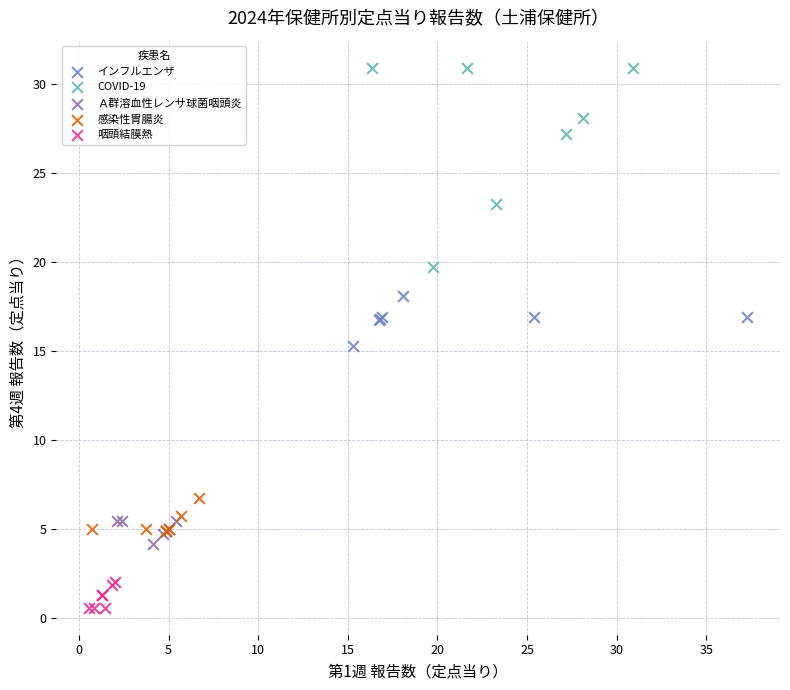

Which series reaches the maximum Y coordinate?

COVID-19